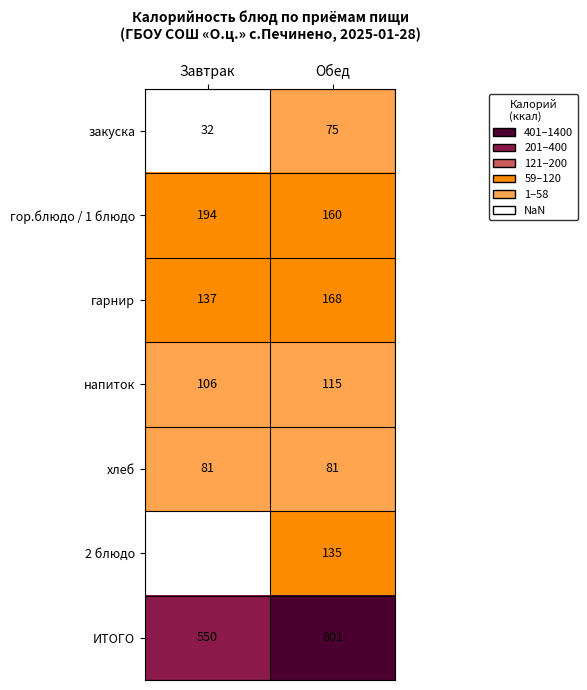

Rank the categories by гор.блюдо / 1 блюдо value from highest to lowest.

Завтрак, Обед